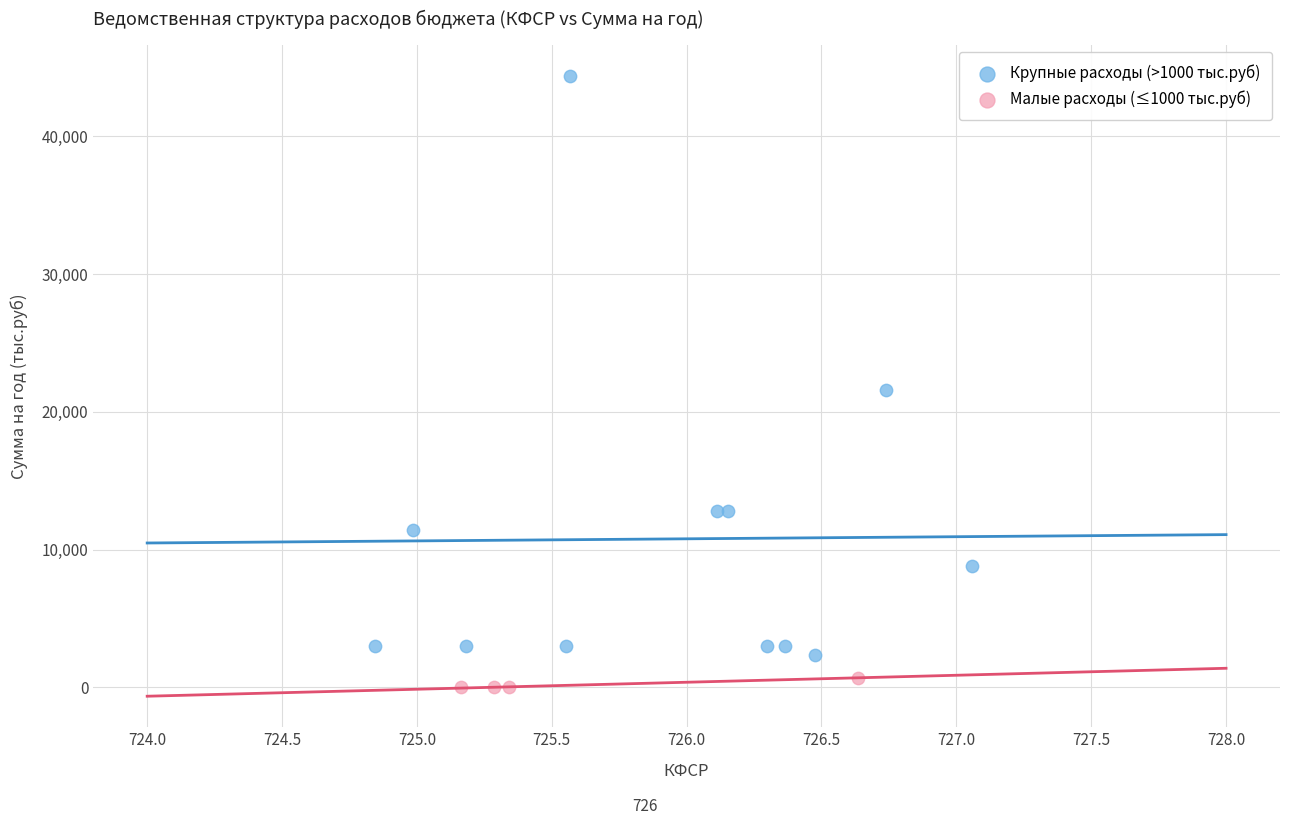

Which series has the widest spread of Y values?

Крупные расходы (>1000 тыс.руб)